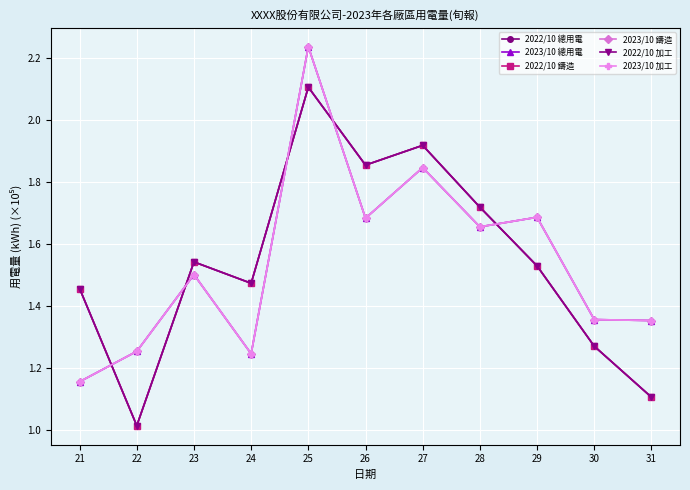

What is the value of the 2023/10 鑄造 point at the 9th from the left?

1.7